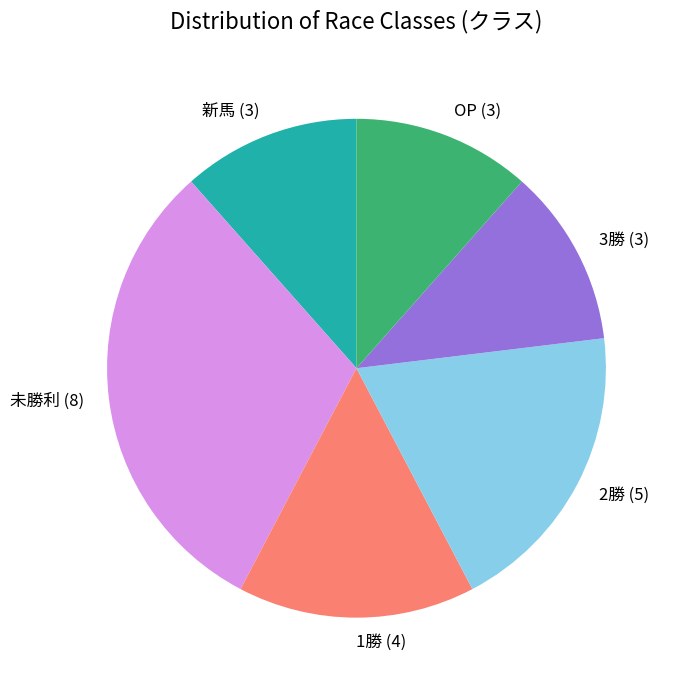

Do 新馬 (3) and 1勝 (4) together represent more than half of the pie?

No